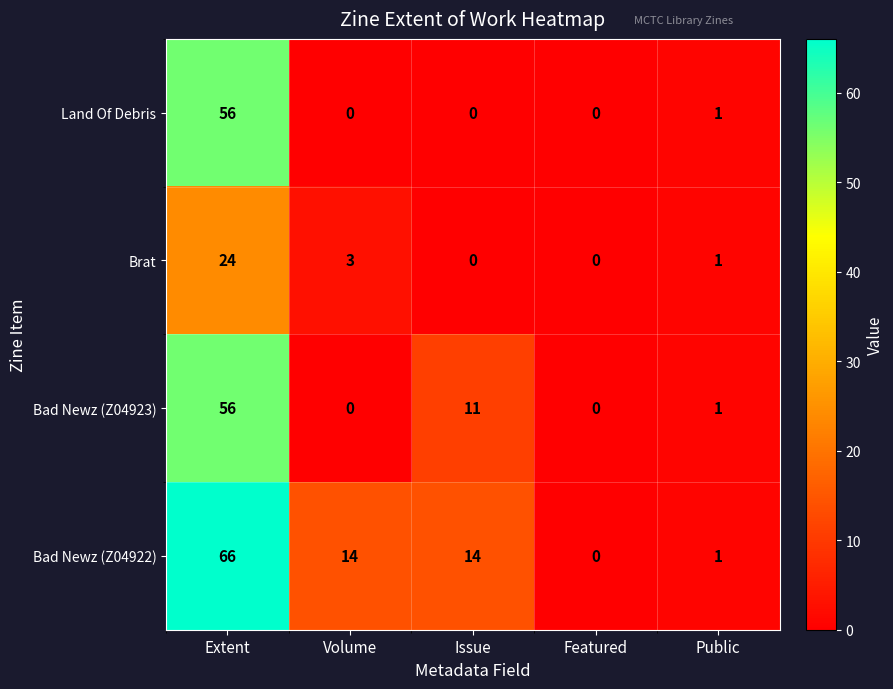

The value of Brat at Volume is 3. True or false?

True